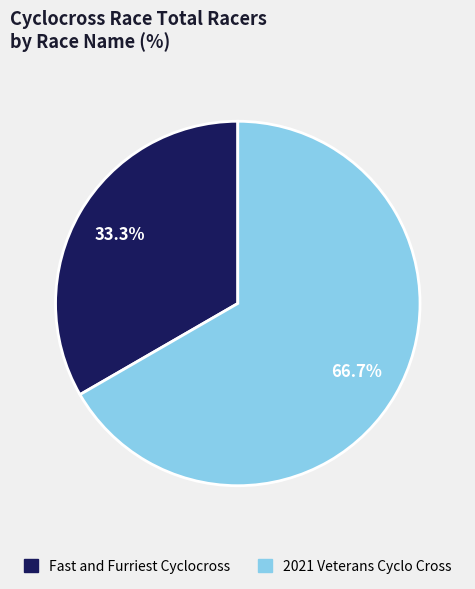

Is it true that Fast and Furriest Cyclocross is 23% of the pie?

False